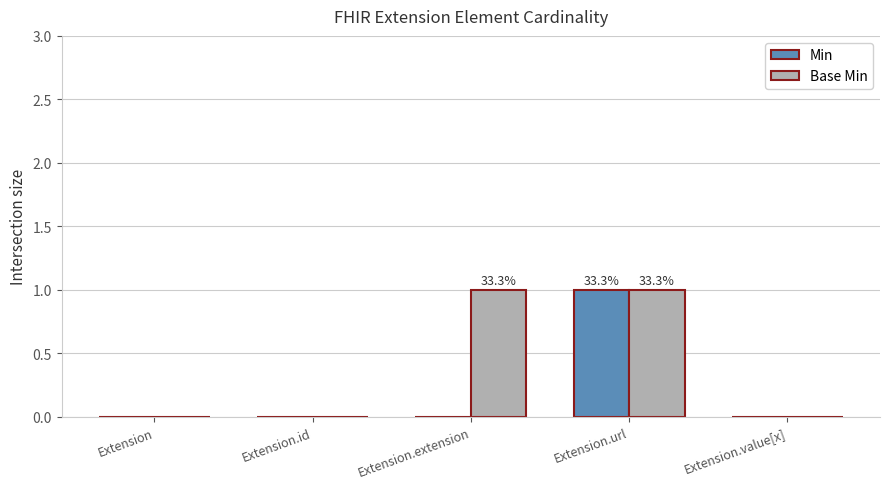

True or false: Base Min has a value of 1 at Extension.extension.

True